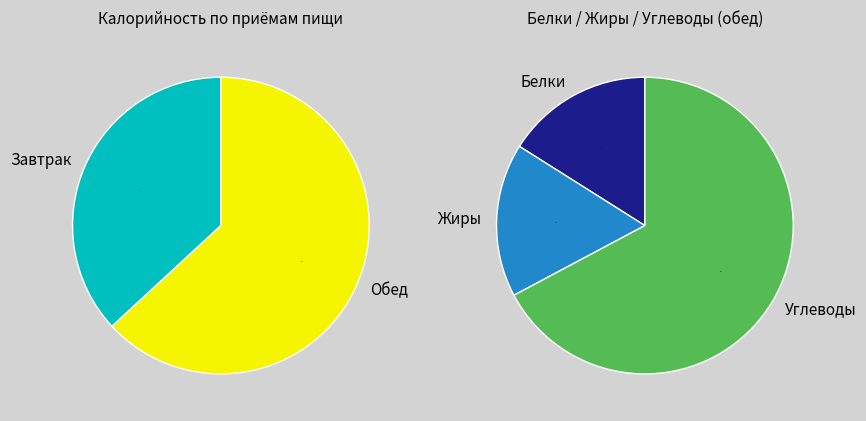

What is the smallest slice in the pie chart?

Завтрак